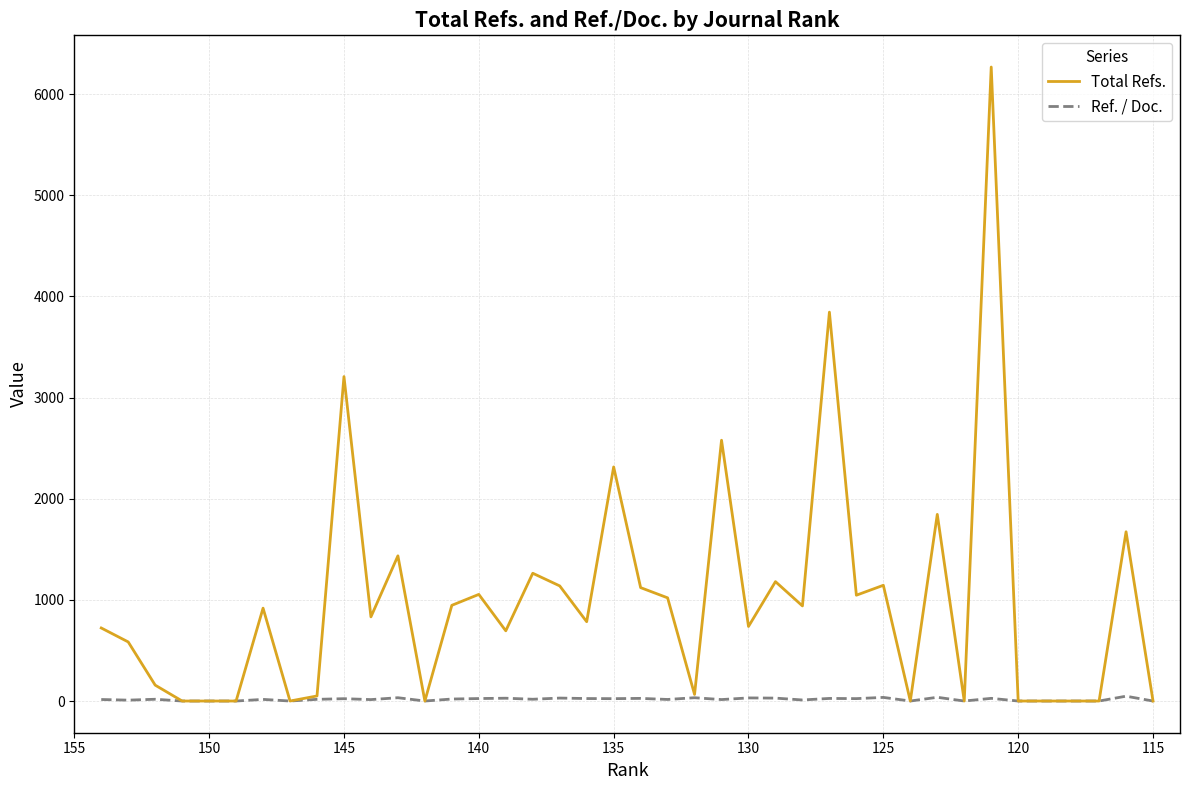

Which series has the widest spread of values?

Total Refs.